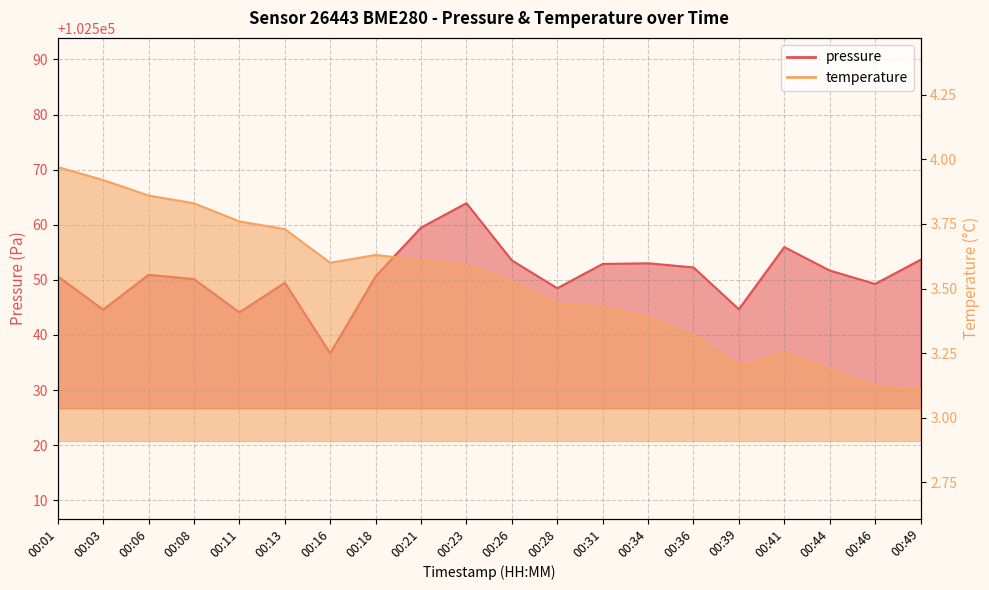

Read the temperature value at 00:46.

3.1